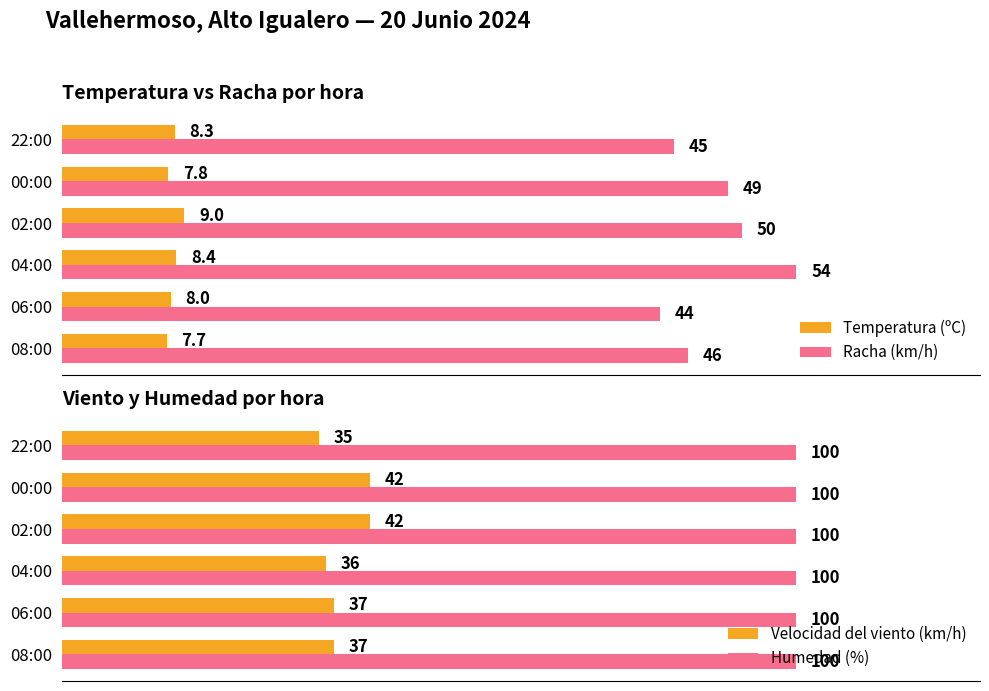

List the labels in order of Racha (km/h) value, largest first.

04:00, 02:00, 00:00, 08:00, 22:00, 06:00